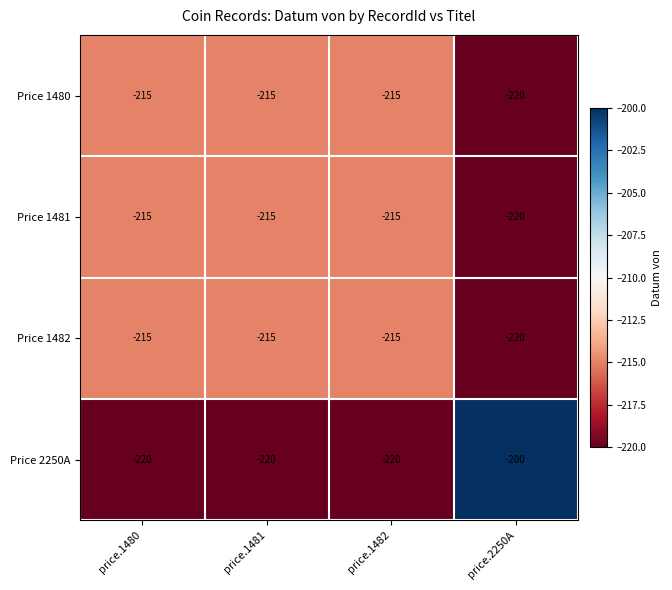

What is the difference between the highest and lowest values at price.1482?

5